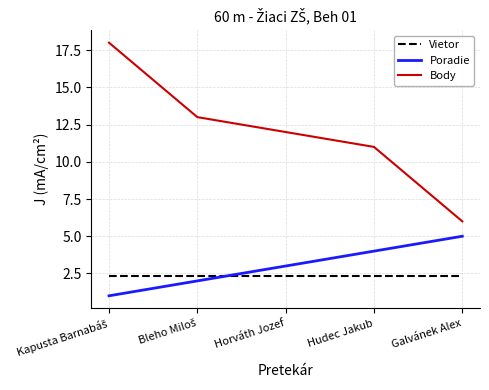

At which label does Poradie reach its peak?

Galvánek Alex